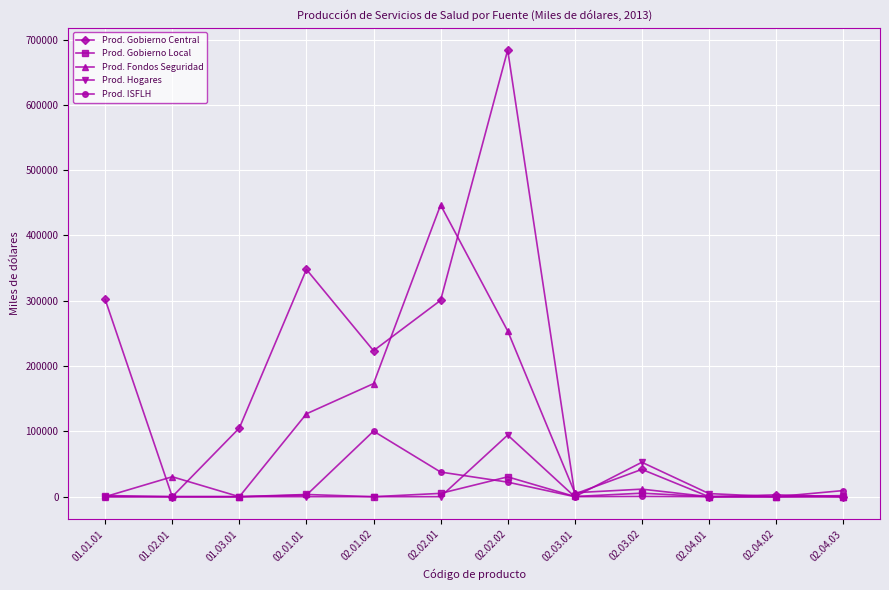

Which series has the largest range (max minus min)?

Prod. Gobierno Central